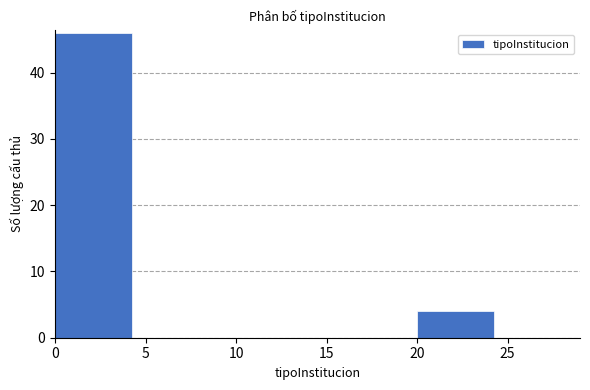

How tall is the bar that spans 20 to 25 on the x-axis? The values are not printed on the chart, so give them approximately, as read against the axis.

4